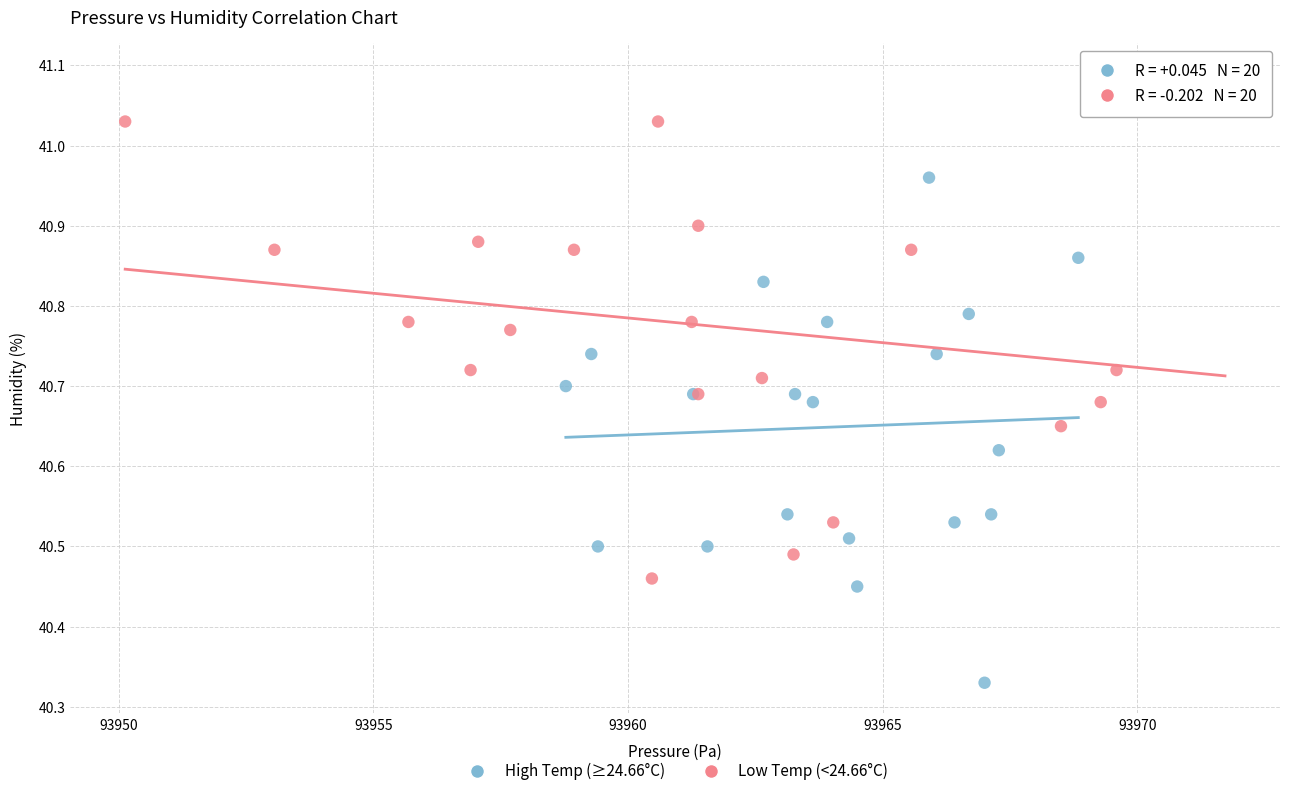

Which series contains the highest Y value?

Low Temp (<24.66°C)